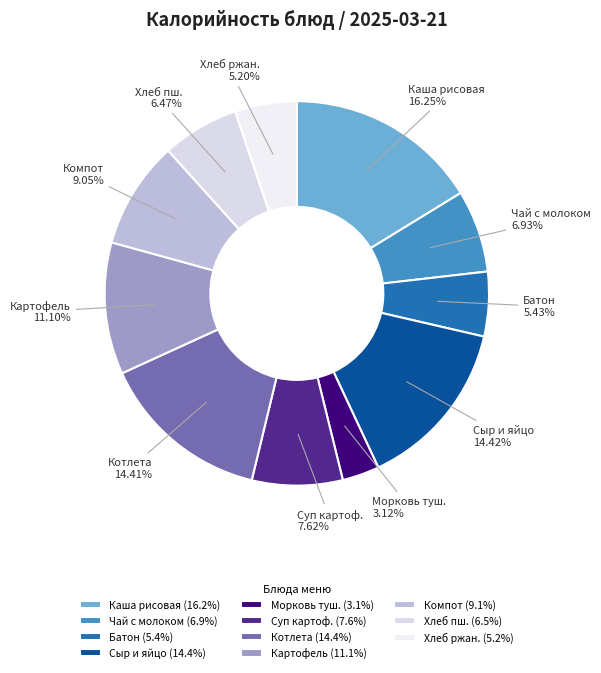

Is the sum of Хлеб пш. and Котлета greater than half?

No